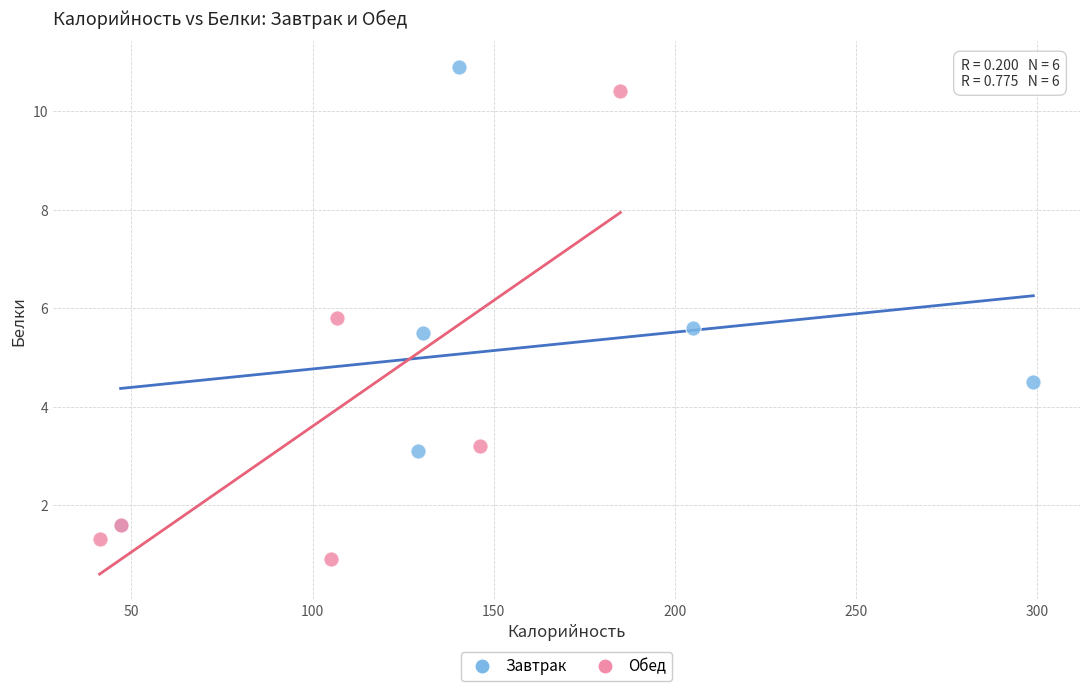

Which series reaches the maximum Y coordinate?

Завтрак